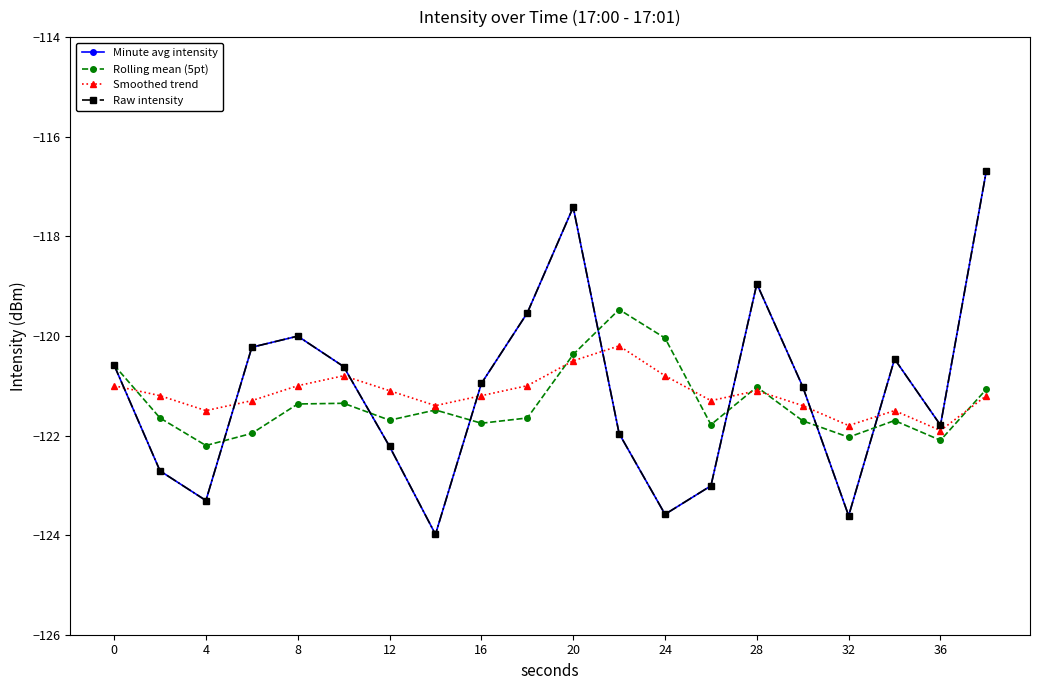

At which label does Rolling mean (5pt) reach its minimum?

4